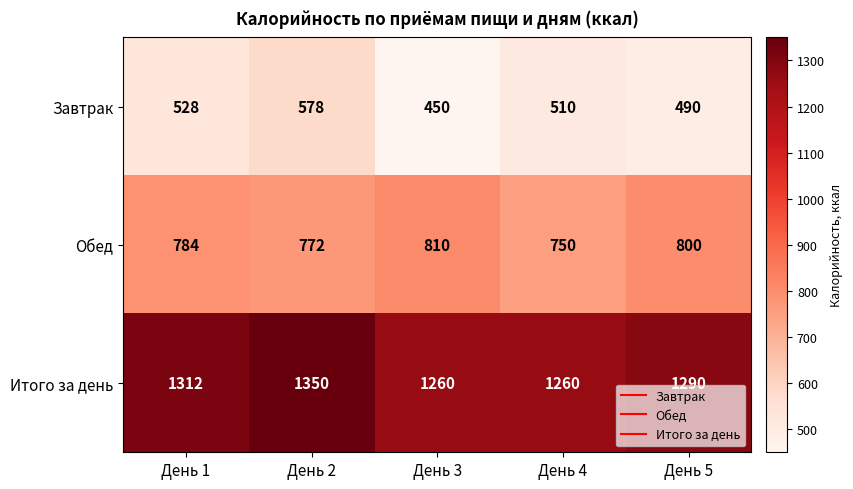

True or false: Завтрак has a value of 450 at День 3.

True